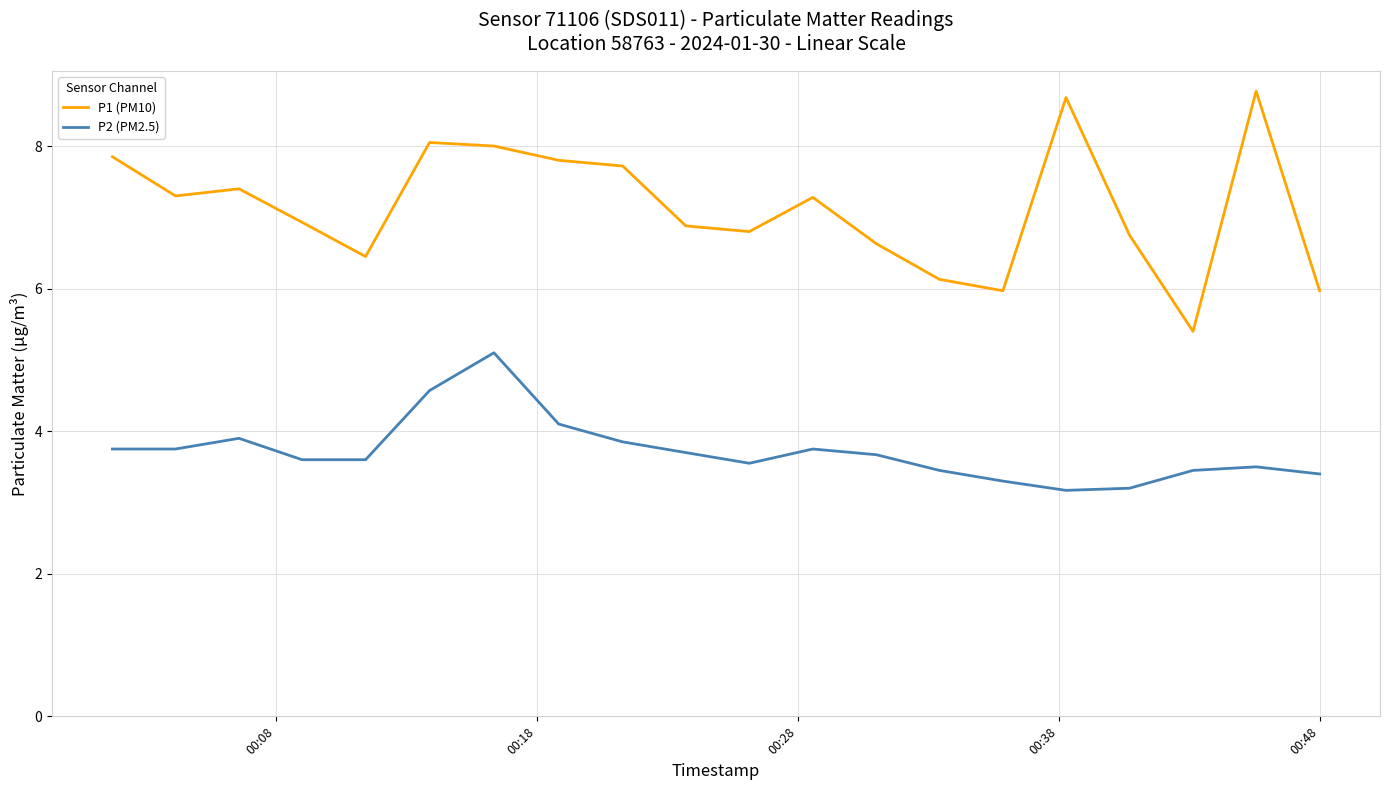

Rank the series by their maximum value, from lowest to highest.

P2 (PM2.5), P1 (PM10)